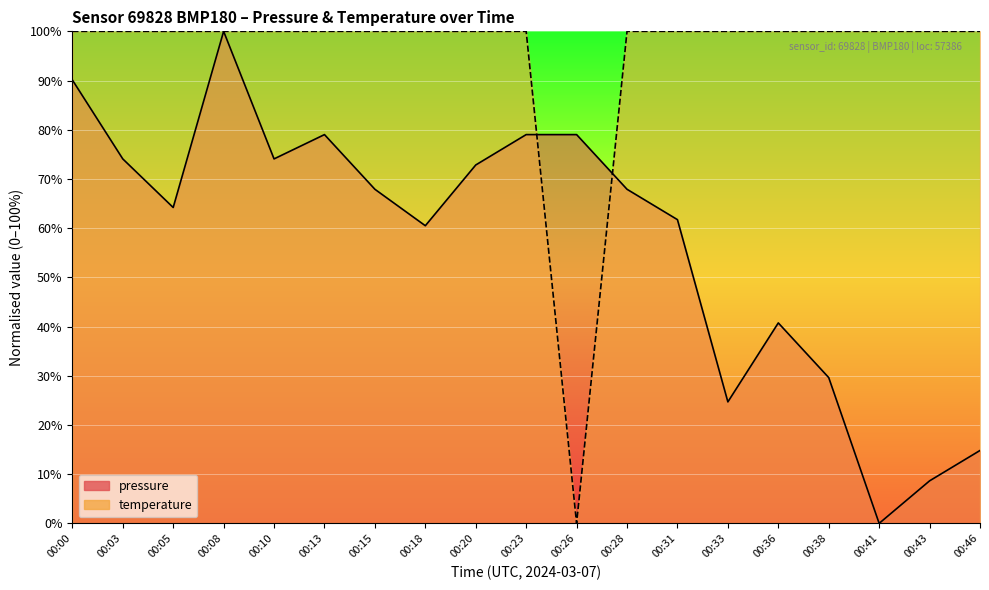

Reading left to right, transcribe all the data shown in this chart.

pressure: 90.1	74.1	64.2	100.0	74.1	79.0	67.9	60.5	72.8	79.0	79.0	67.9	61.7	24.7	40.7	29.6	0.0	8.6	14.8
temperature: 100.0	100.0	100.0	100.0	100.0	100.0	100.0	100.0	100.0	100.0	0.0	100.0	100.0	100.0	100.0	100.0	100.0	100.0	100.0